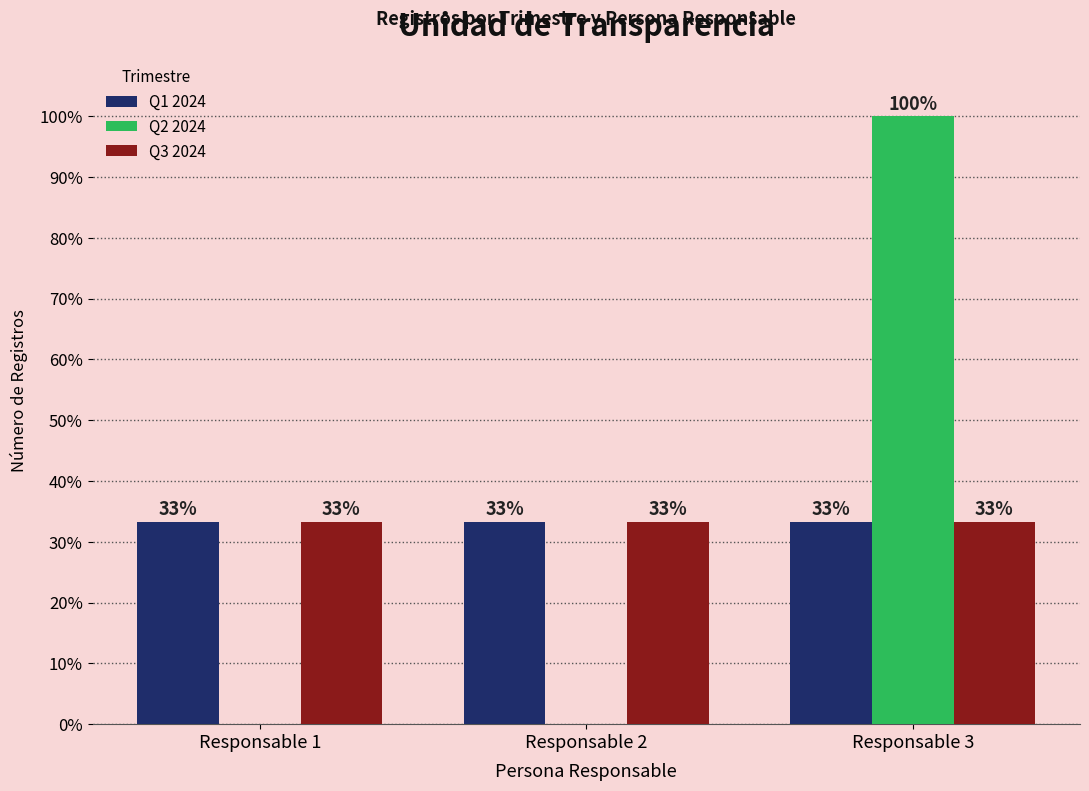

Is the value of Q2 2024 at Responsable 2 greater than the value of Q1 2024 at Responsable 1?

No